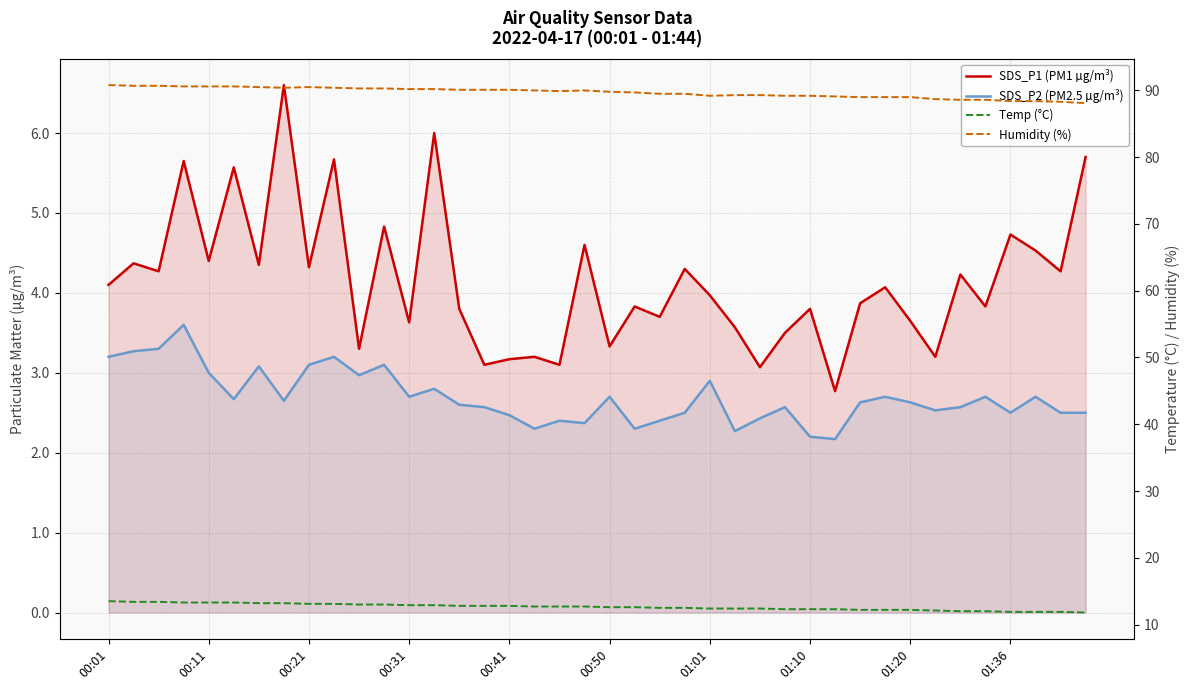

Reading left to right, what are all the values shown in this chart?

SDS_P1 (PM1 µg/m³): 4.1	4.4	4.3	5.7	4.4	5.6	4.3	6.6	4.3	5.7	3.3	4.8	3.6	6.0	3.8	3.1	3.2	3.2	3.1	4.6	3.3	3.8	3.7	4.3	4.0	3.6	3.1	3.5	3.8	2.8	3.9	4.1	3.6	3.2	4.2	3.8	4.7	4.5	4.3	5.7
SDS_P2 (PM2.5 µg/m³): 3.2	3.3	3.3	3.6	3.0	2.7	3.1	2.6	3.1	3.2	3.0	3.1	2.7	2.8	2.6	2.6	2.5	2.3	2.4	2.4	2.7	2.3	2.4	2.5	2.9	2.3	2.4	2.6	2.2	2.2	2.6	2.7	2.6	2.5	2.6	2.7	2.5	2.7	2.5	2.5
Temp (°C): 13.5	13.4	13.4	13.3	13.3	13.3	13.2	13.2	13.1	13.1	13.0	13.0	12.9	12.9	12.8	12.8	12.8	12.7	12.7	12.7	12.6	12.6	12.5	12.5	12.4	12.4	12.4	12.3	12.3	12.3	12.2	12.2	12.2	12.1	12.0	12.0	11.9	11.9	11.9	11.8
Humidity (%): 90.8	90.7	90.7	90.6	90.6	90.6	90.5	90.4	90.5	90.4	90.3	90.3	90.2	90.2	90.1	90.1	90.1	90.0	89.9	90.0	89.8	89.7	89.5	89.5	89.2	89.3	89.3	89.2	89.2	89.1	89.0	89.0	89.0	88.7	88.6	88.6	88.4	88.4	88.3	88.1